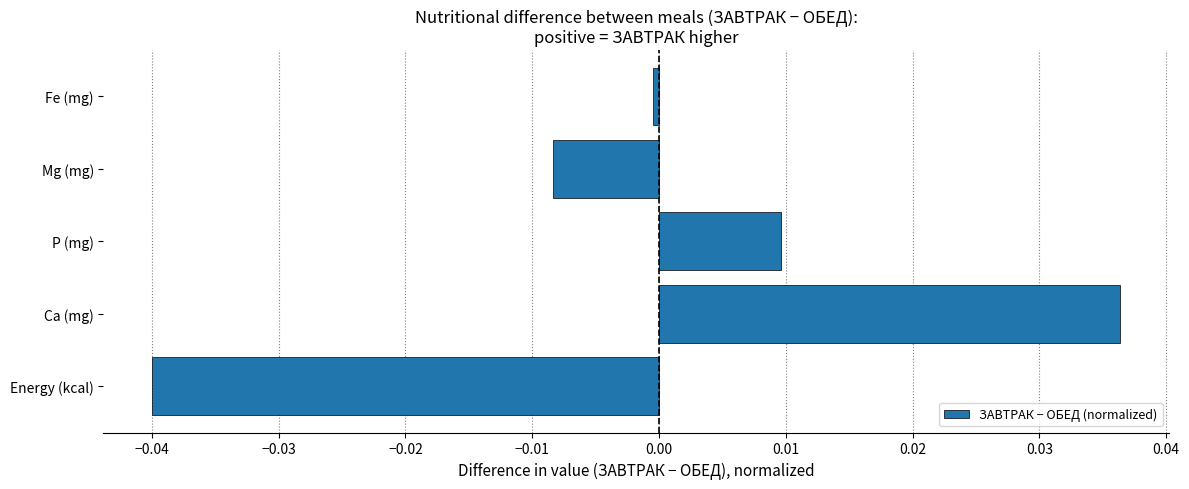

Which label corresponds to the largest value in the chart?

Ca (mg)